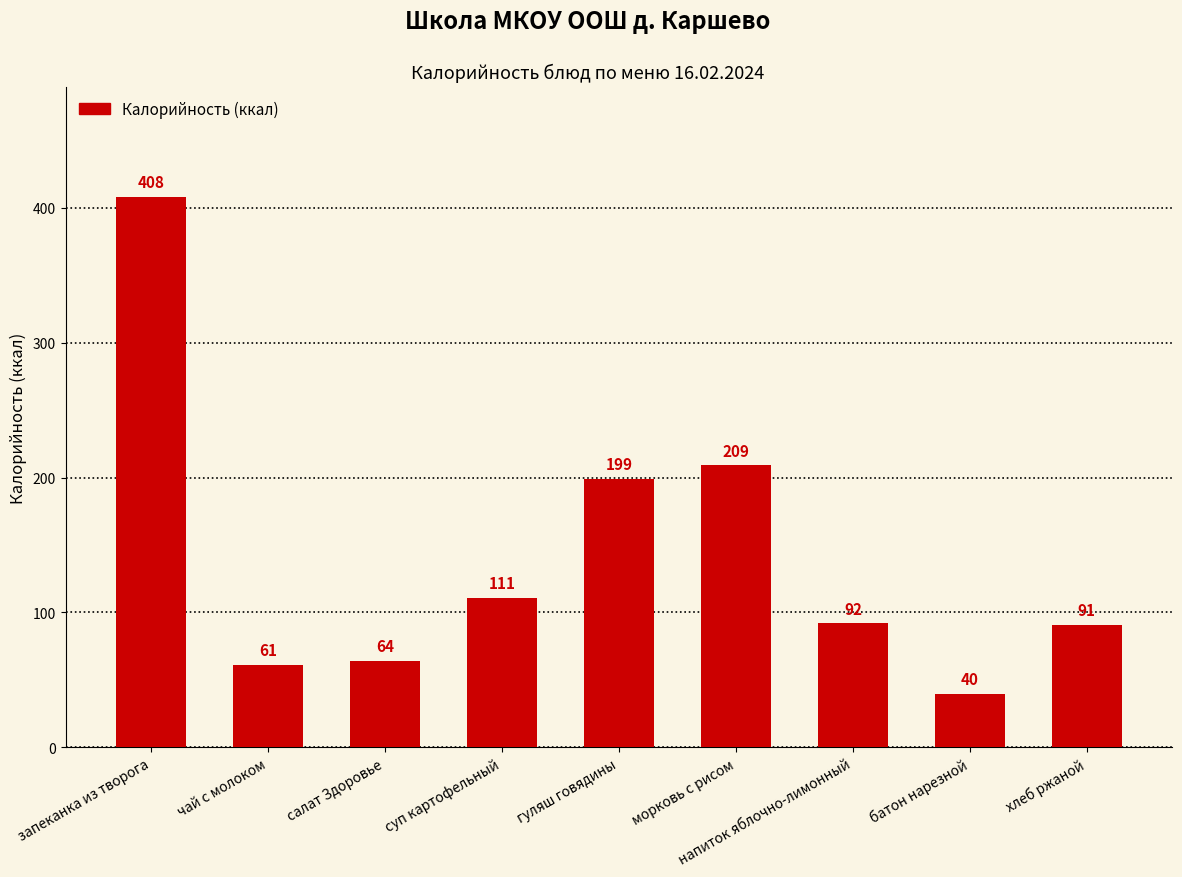

List the labels in order of value, smallest first.

батон нарезной, чай с молоком, салат Здоровье, хлеб ржаной, напиток яблочно-лимонный, суп картофельный, гуляш говядины, морковь с рисом, запеканка из творога